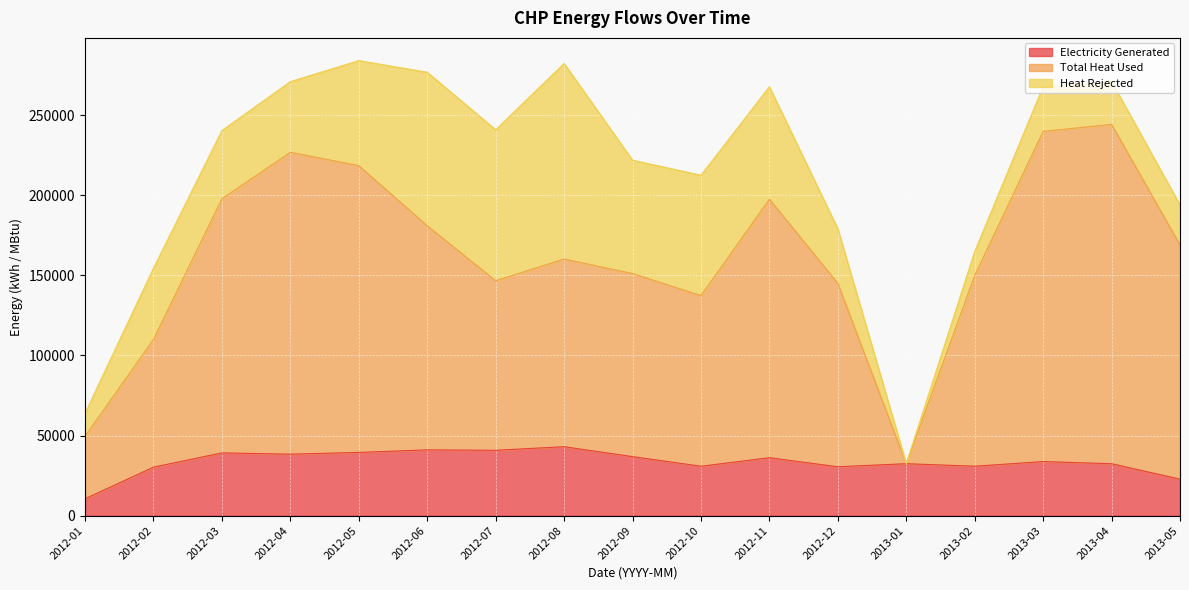

What is the maximum value for Electricity Generated?

43023.1